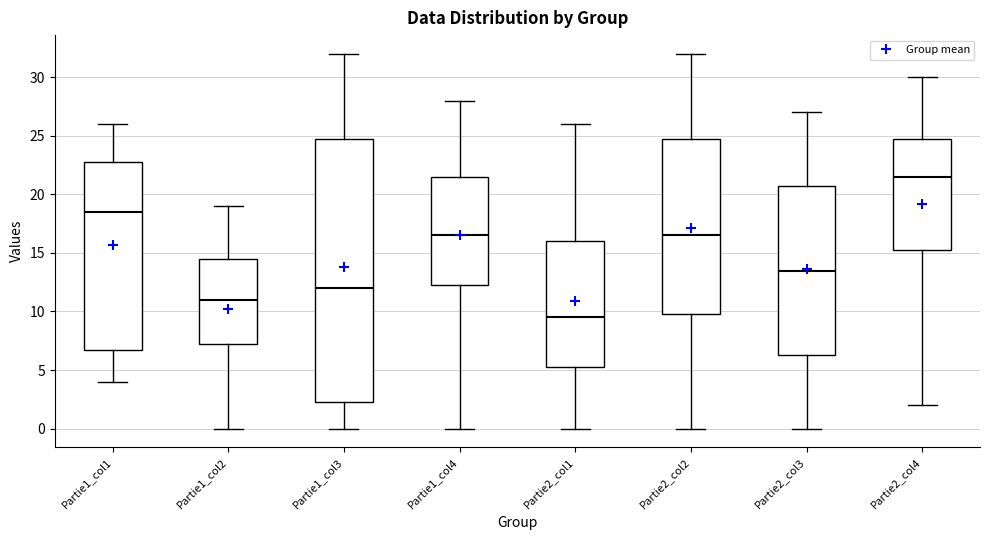

Which box is the tallest, from its lower edge to its upper edge?

Partie1_col3